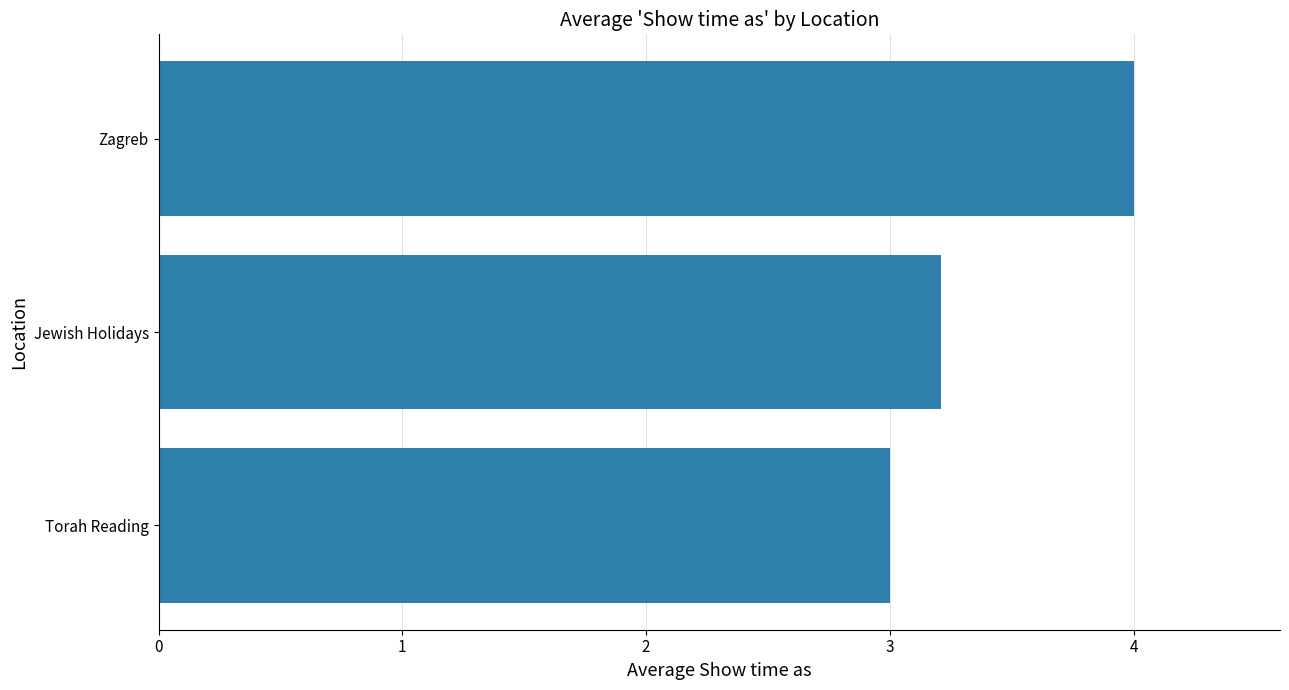

Rank the categories by value from highest to lowest.

Zagreb, Jewish Holidays, Torah Reading